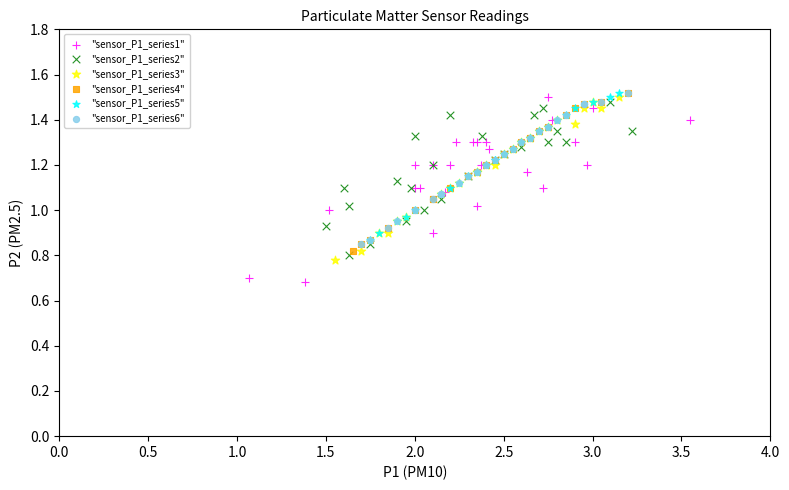

Which series contains the lowest Y value?

"sensor_P1_series1"